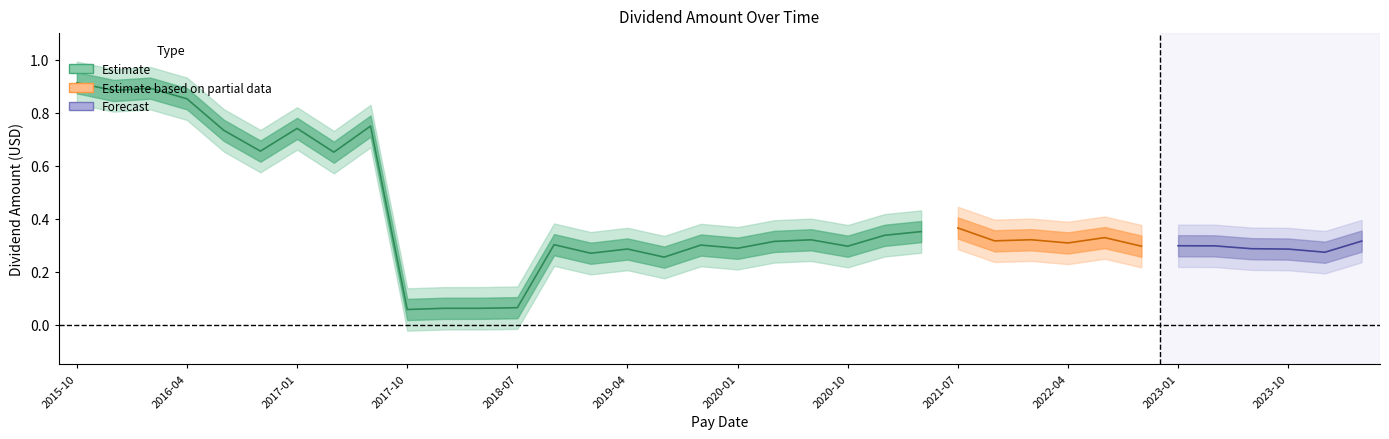

Count the number of categories in the chart.

36